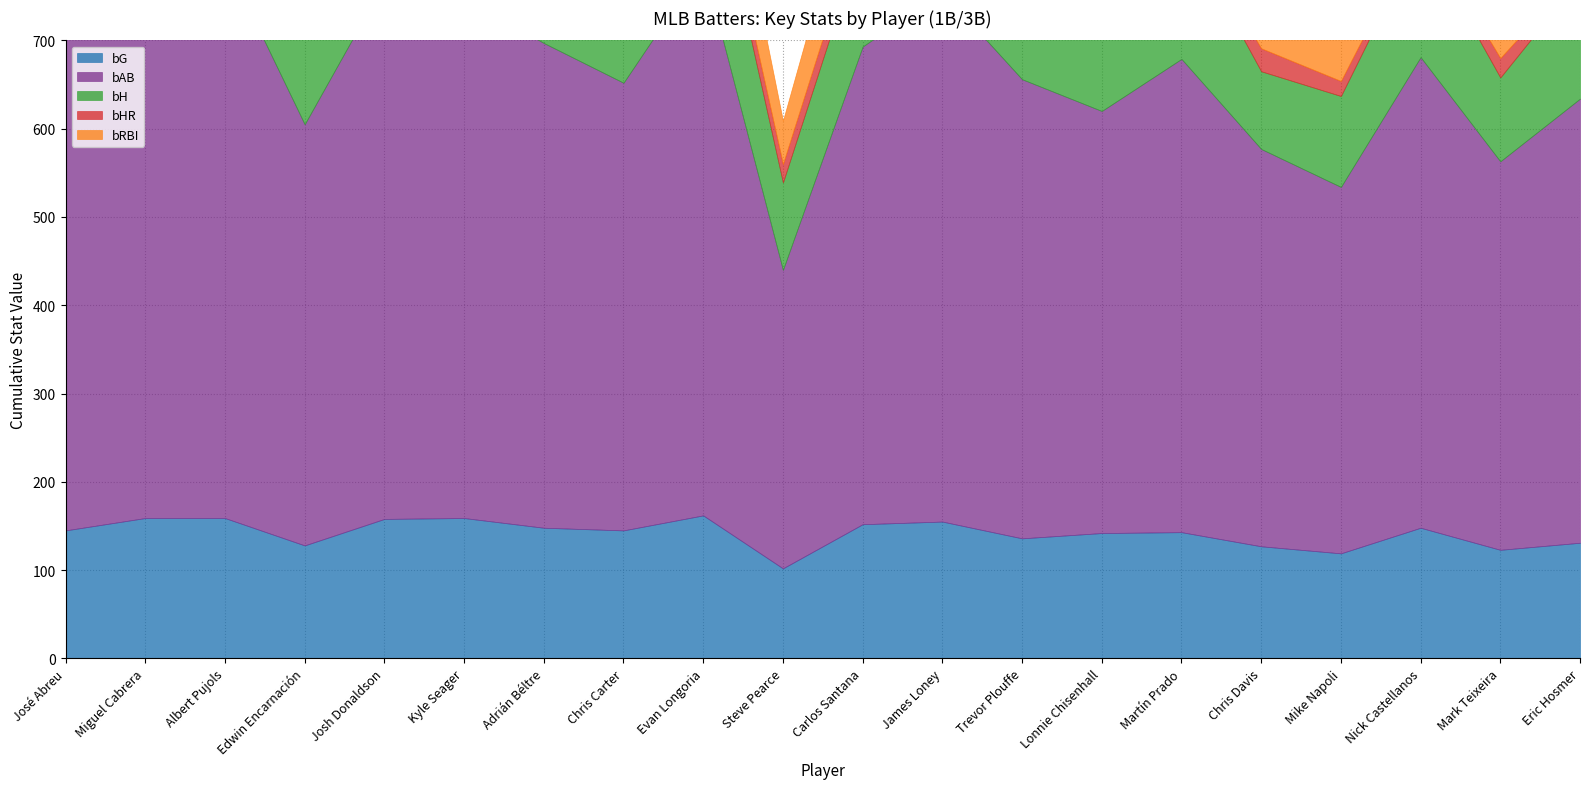

What is the difference between the second highest and second lowest values in the bAB series?

209